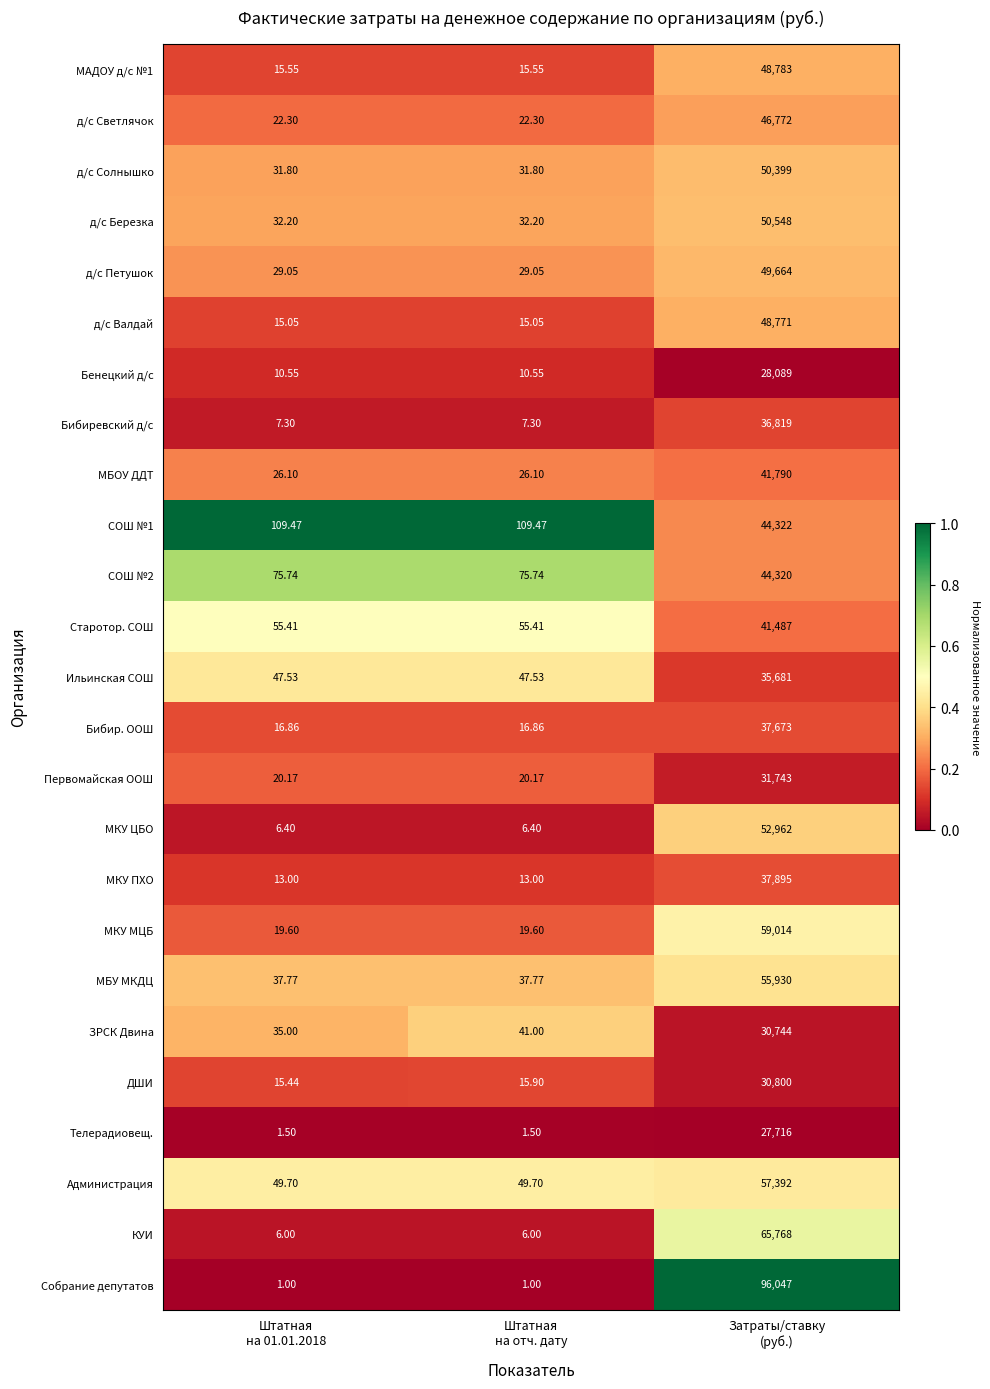

Which series has the largest total across all categories?

Собрание депутатов